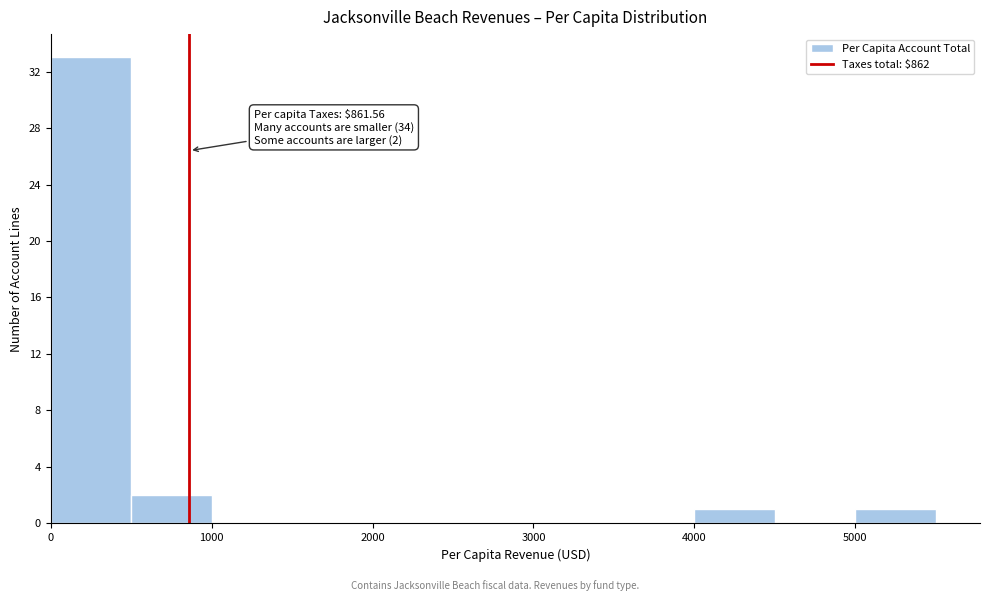

Which range on the x-axis has the tallest bar?

0 to 500